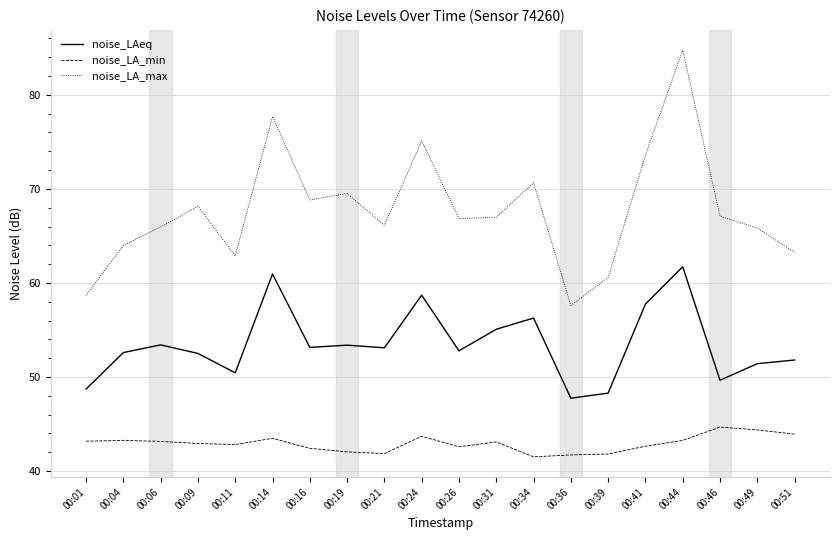

How many lines are shown in the chart?

3